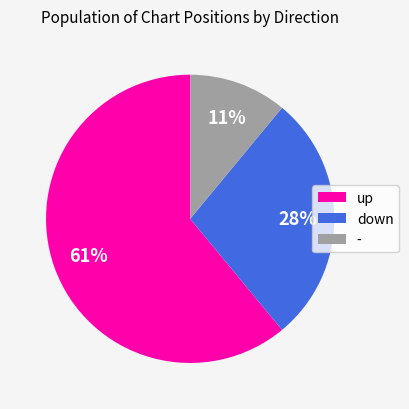

True or false: up accounts for 61% of the total.

True